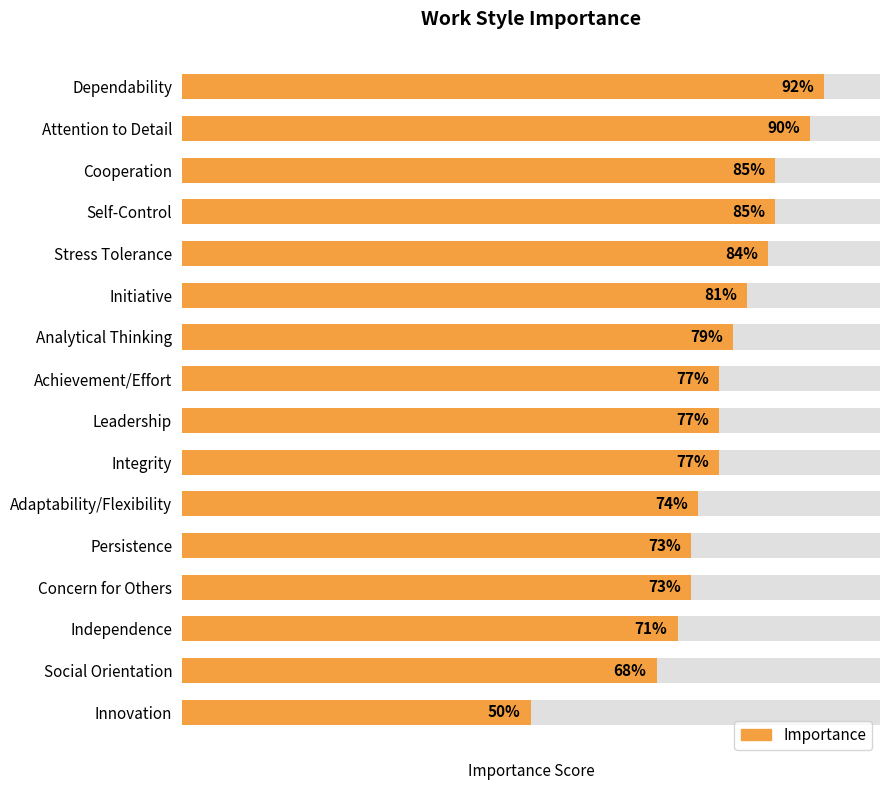

Count the number of values greater than 77.

7